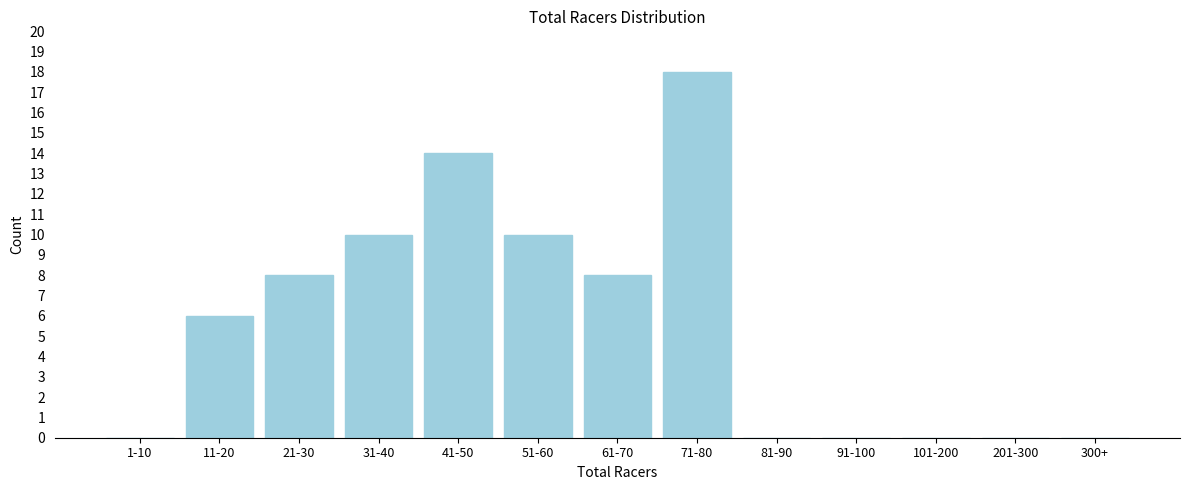

Reading left to right, transcribe all the data shown in this chart.

1-10=0	11-20=6	21-30=8	31-40=10	41-50=14	51-60=10	61-70=8	71-80=18	81-90=0	91-100=0	101-200=0	201-300=0	300+=0